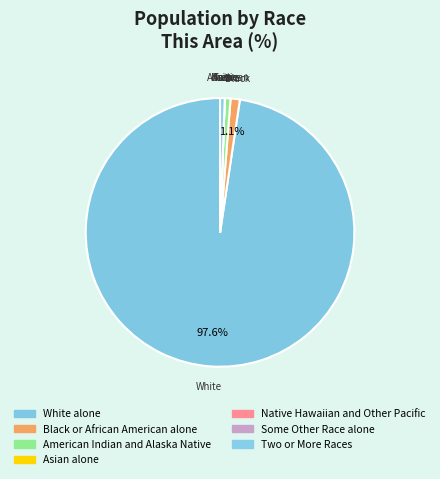

Is the sum of Two or More Races and Black or African American alone greater than half?

No